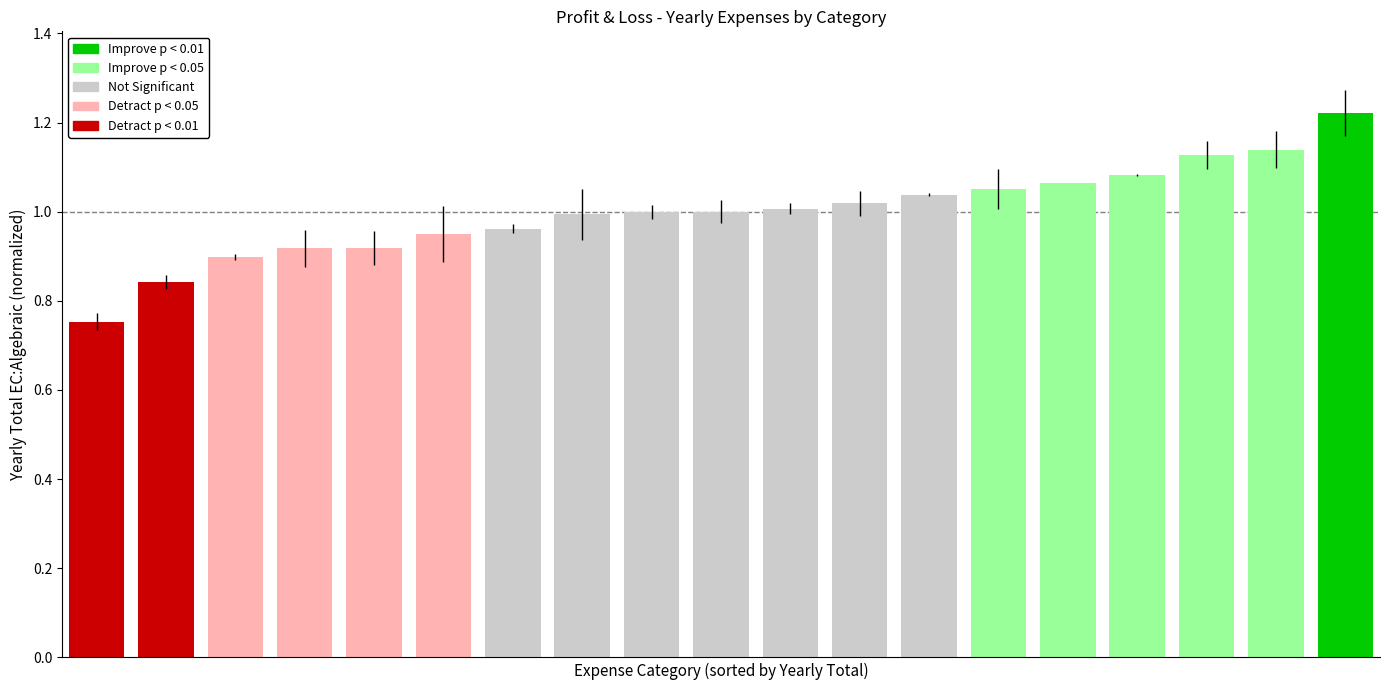

What is the difference between the second highest and second lowest values?

0.3